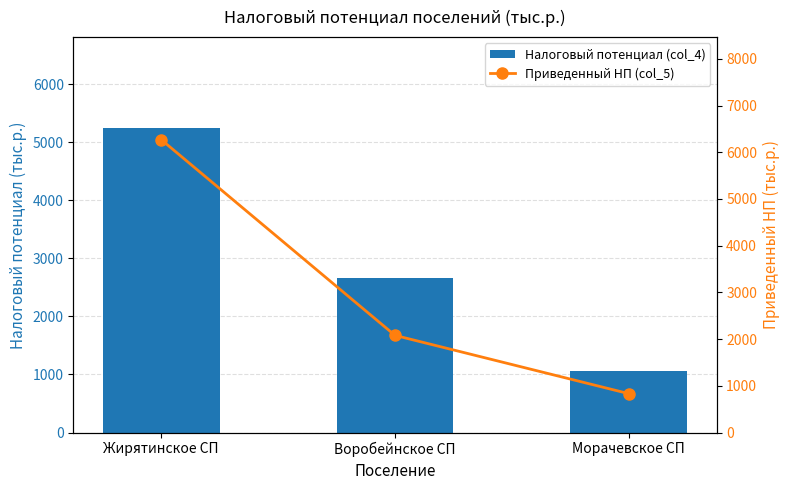

What is the spread (max minus min) of values at Жирятинское СП?

1032.5